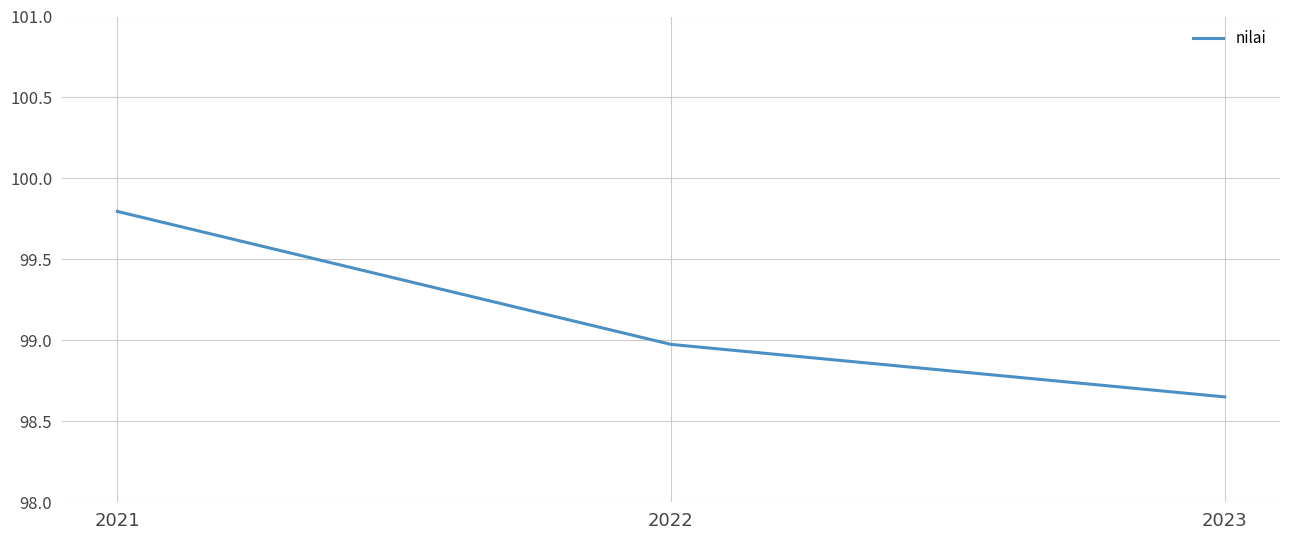

Which has a higher value, 2023 or 2021?

2021